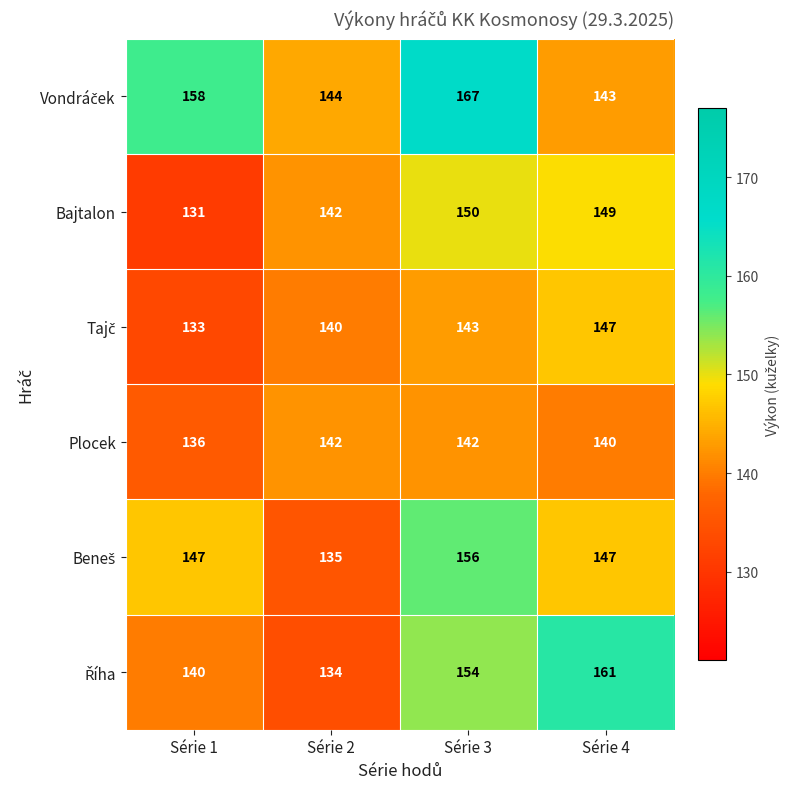

At which category is the sum across all series the highest?

Série 3